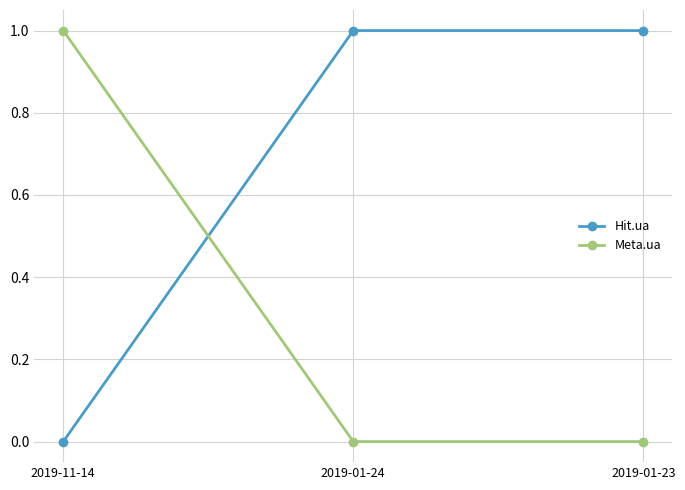

Is it true that Hit.ua equals -1 at 2019-11-14?

False